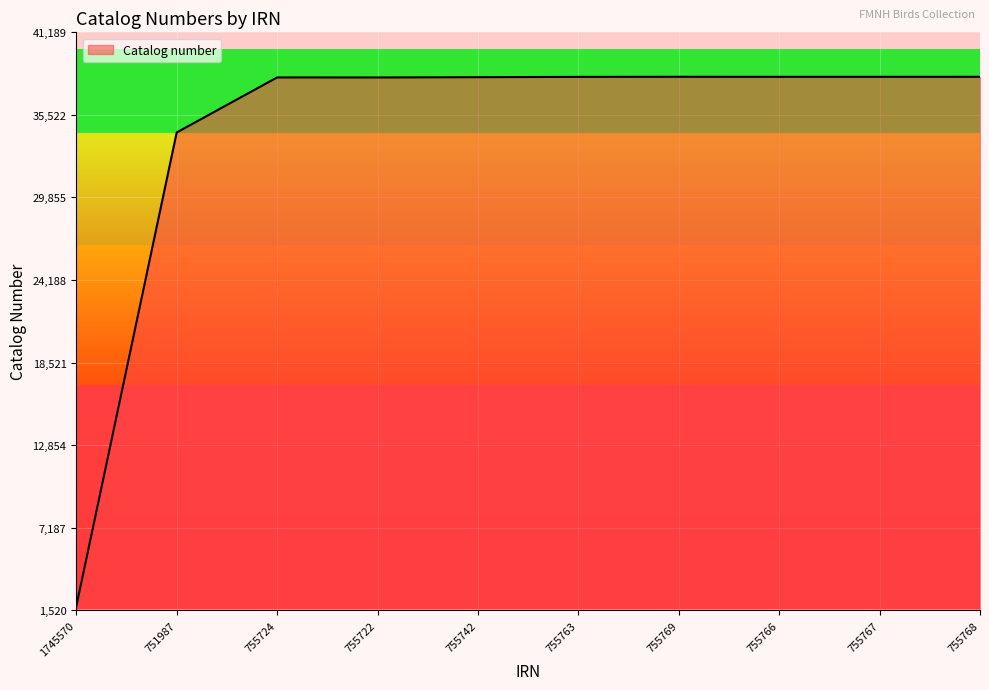

What is the ratio of the value at 755763 to the value at 755768?

1.0